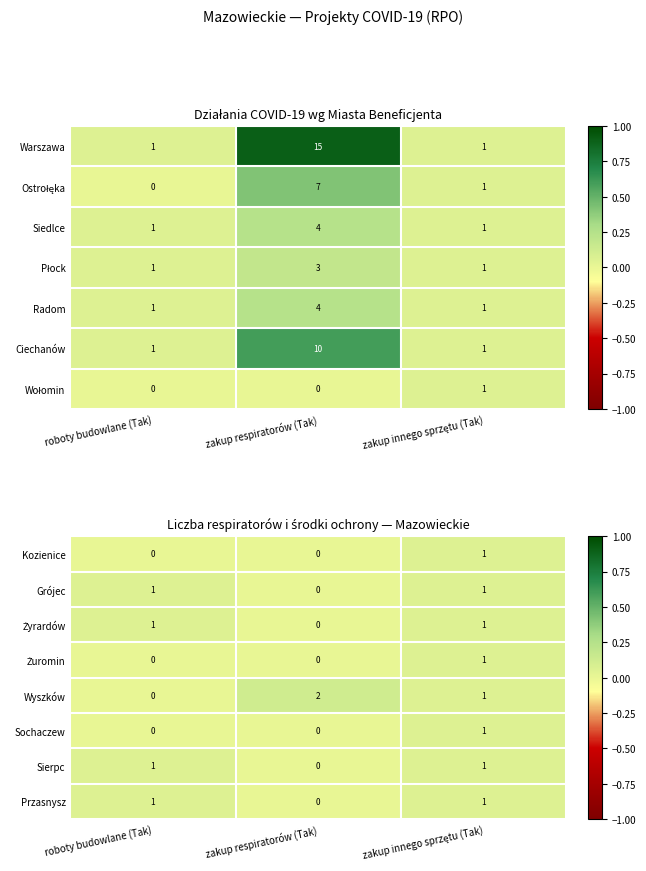

The value of Kozienice at roboty budowlane (Tak) is 0. True or false?

True